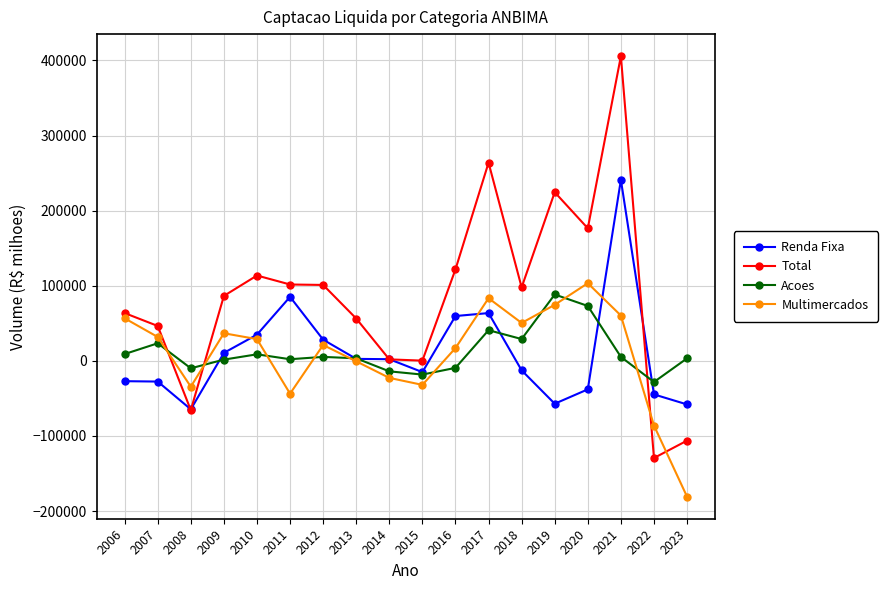

Where do Total and Acoes first cross each other?

2007 and 2008